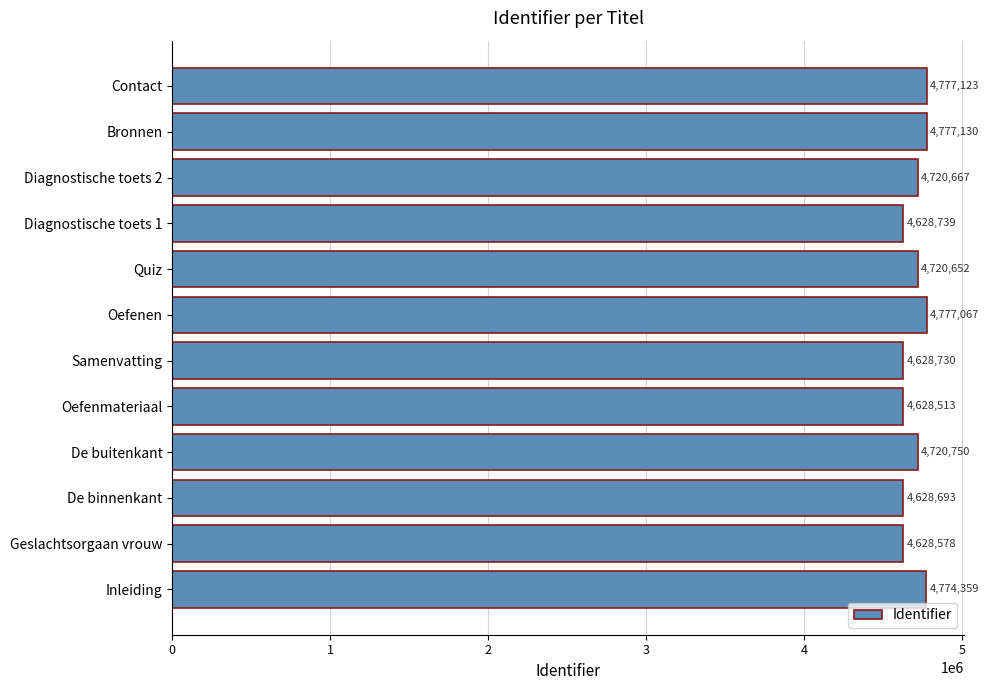

Which has a higher value, Diagnostische toets 1 or Contact?

Contact